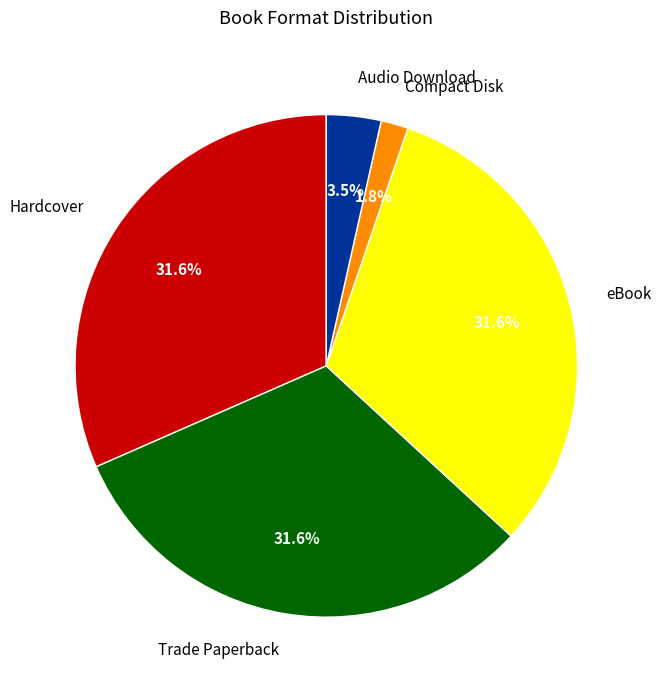

Combined, do Hardcover and Audio Download account for over 50%?

No